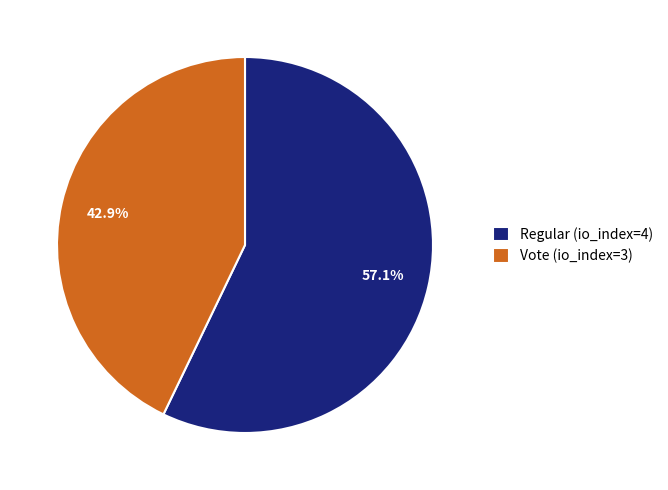

Is there a majority slice in this chart?

Yes